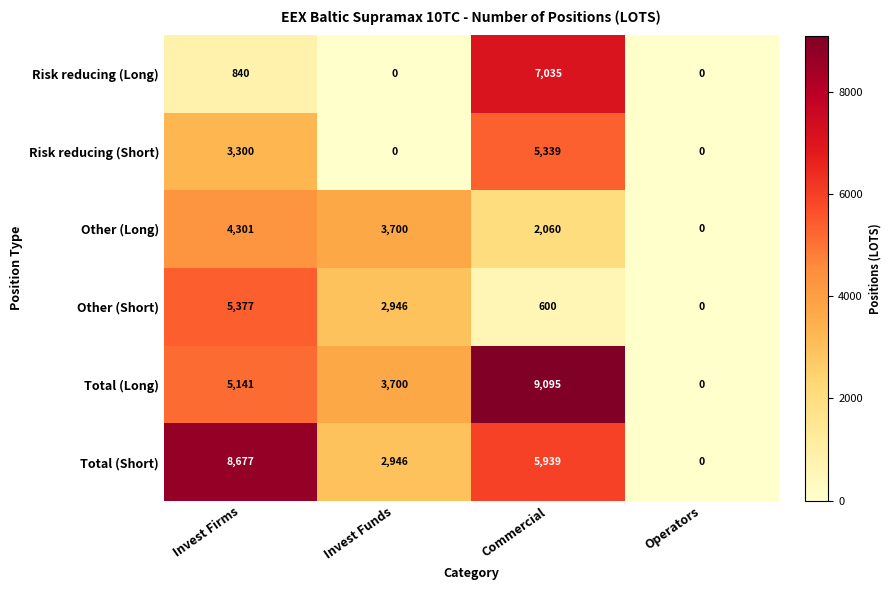

How many data points does each series have?

4